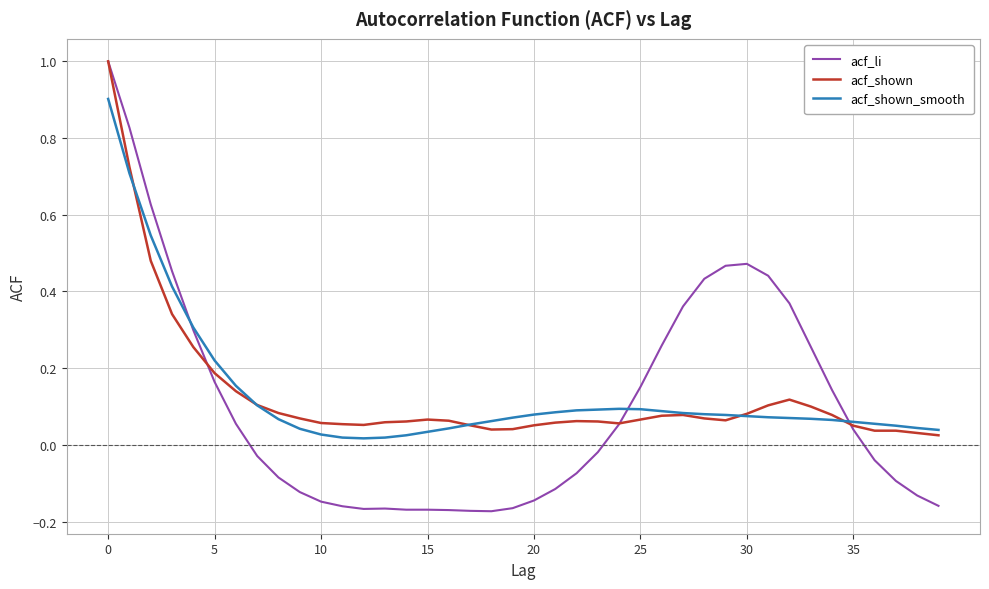

What is the maximum value for acf_li?

1.0